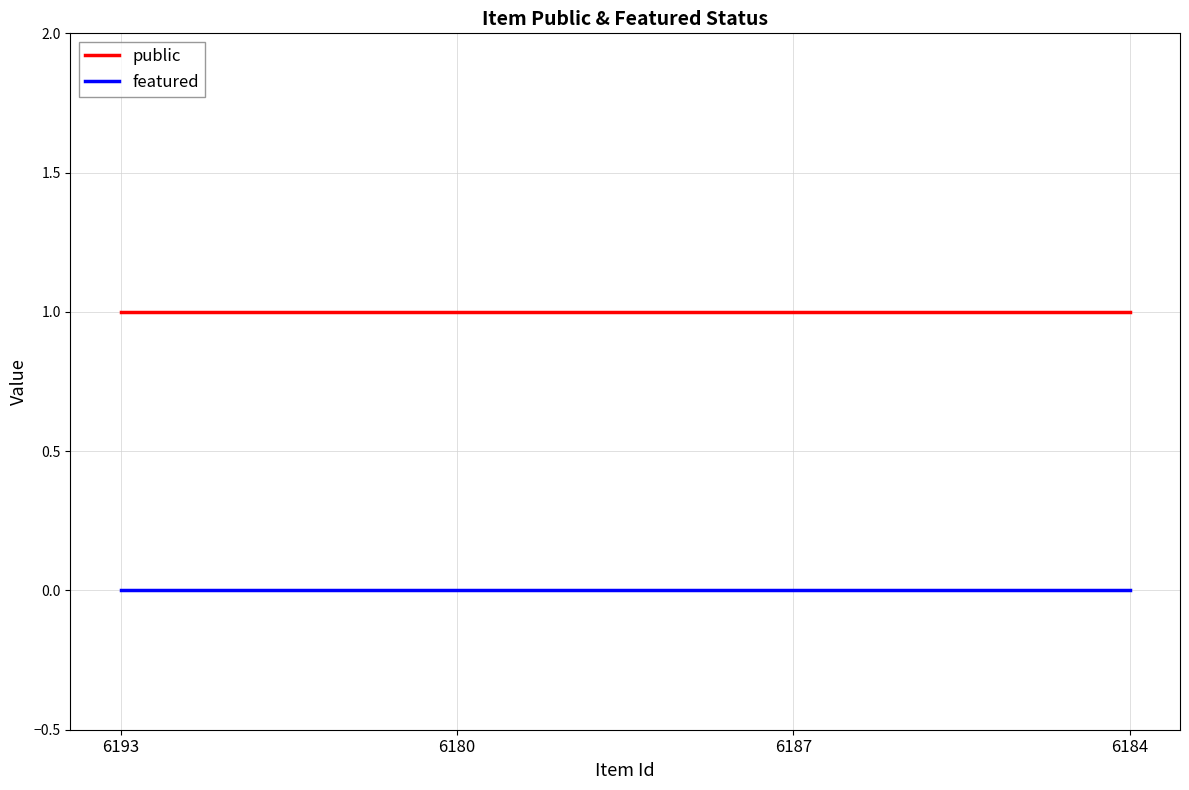

Is this an area chart (filled region under the line)?

No